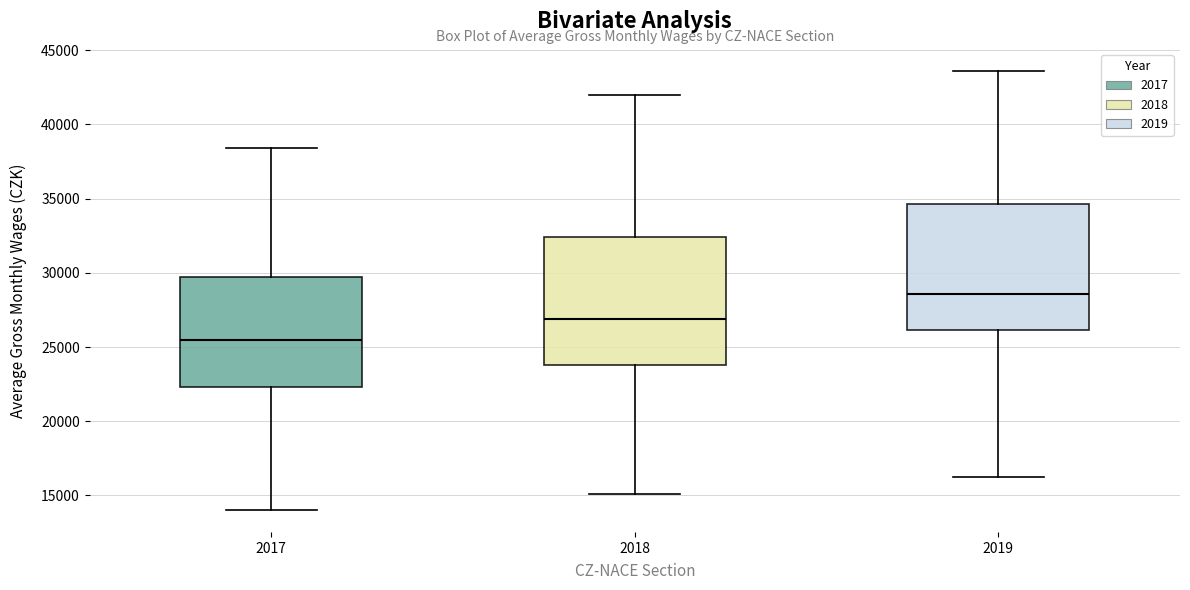

Reading left to right, read every box against the y-axis: the position of its median line, the range the box covers, and the ends of its whiskers. The values are not printed on the chart, so give them approximately, as read against the axis.

2017: median 25500, box 22500 to 29500, whiskers 14000 to 38500
2018: median 27000, box 24000 to 32500, whiskers 15000 to 42000
2019: median 28500, box 26000 to 34500, whiskers 16500 to 43500